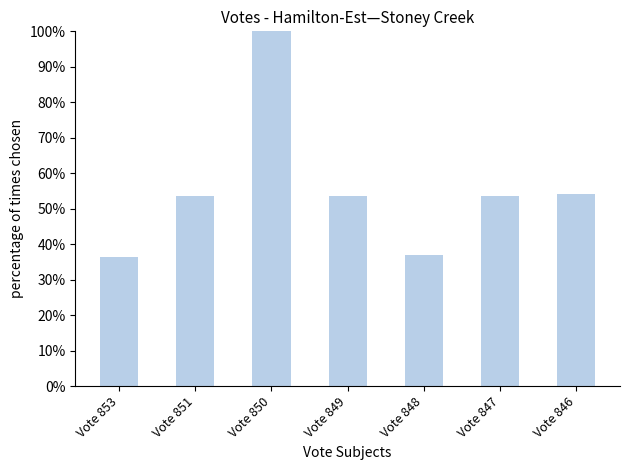

Is it true that the value at Vote 850 is 167.2?

False